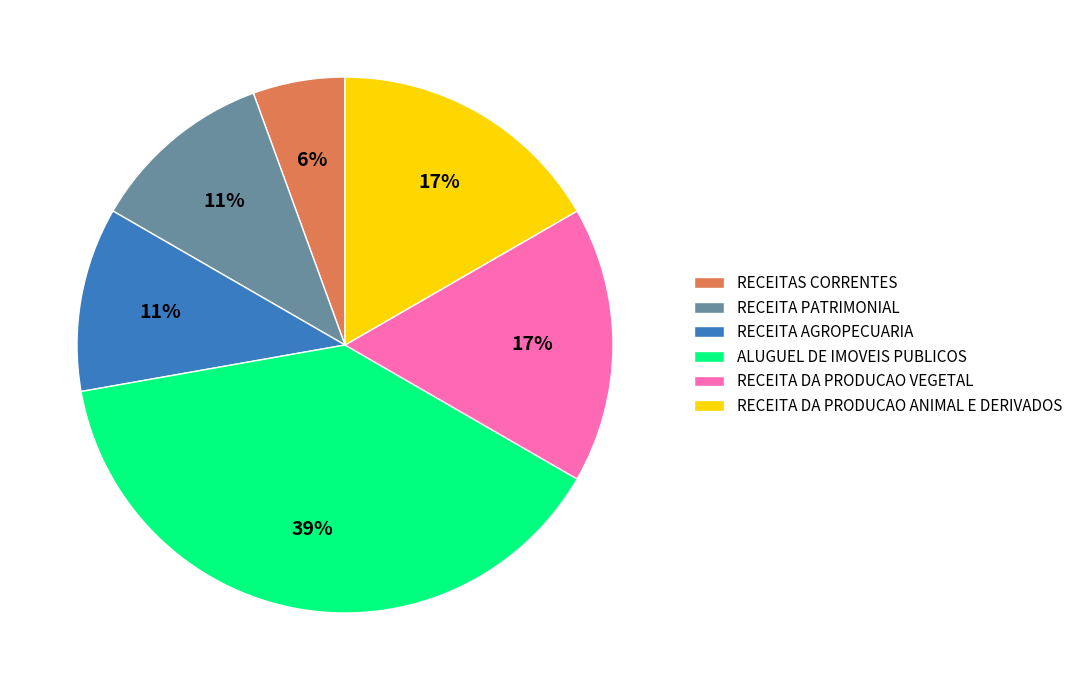

How many segments does this pie chart have?

6